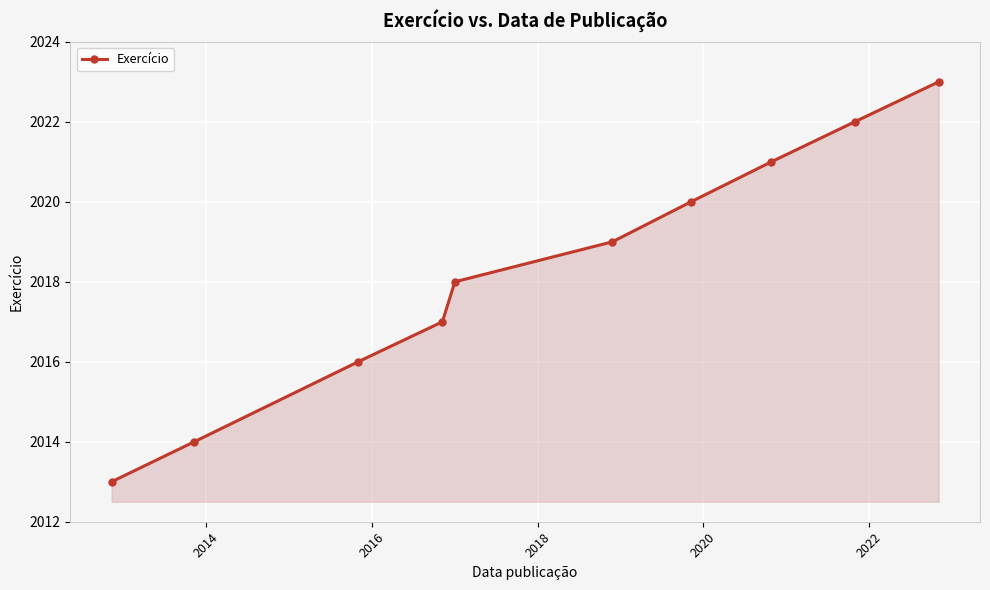

What is the value of the 3rd point from the left?

2016